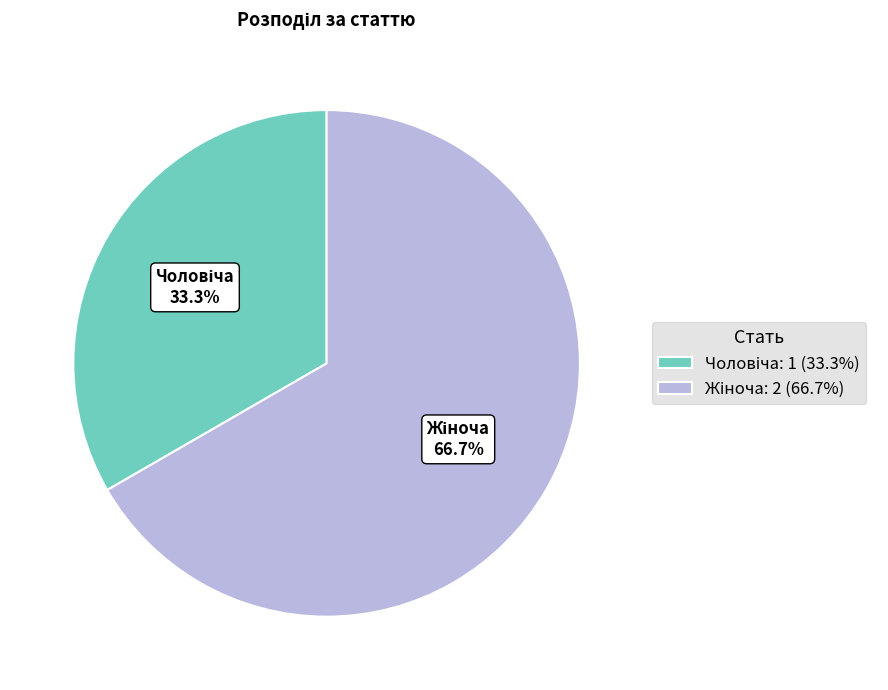

Is there a majority slice in this chart?

Yes